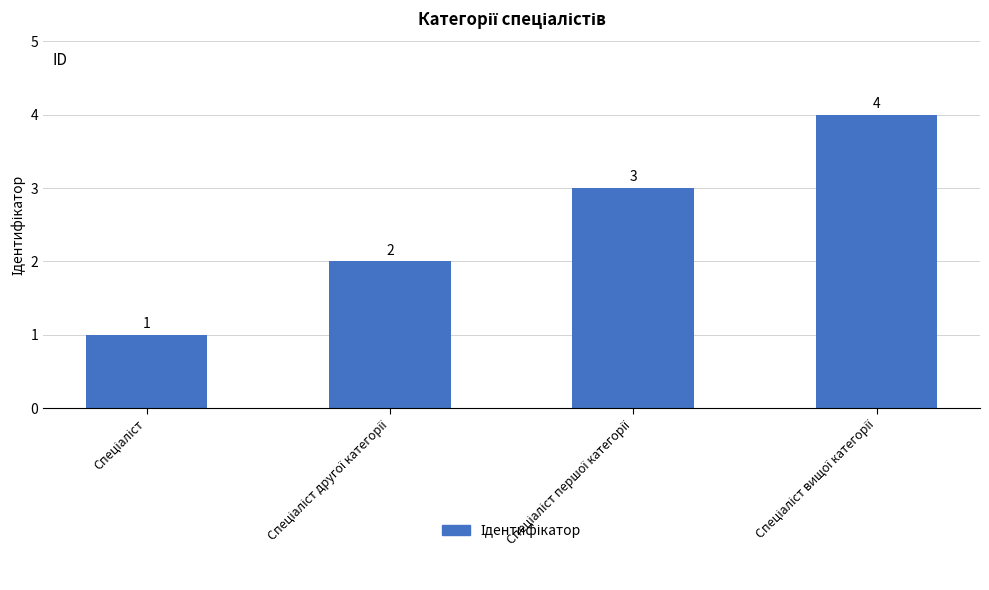

What is the value of the 4th bar from the left?

4